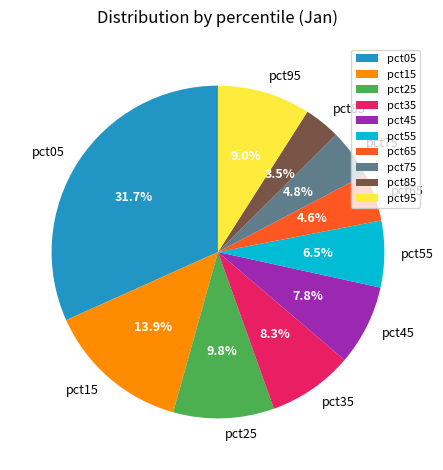

Between pct55 and pct05, which is larger?

pct05